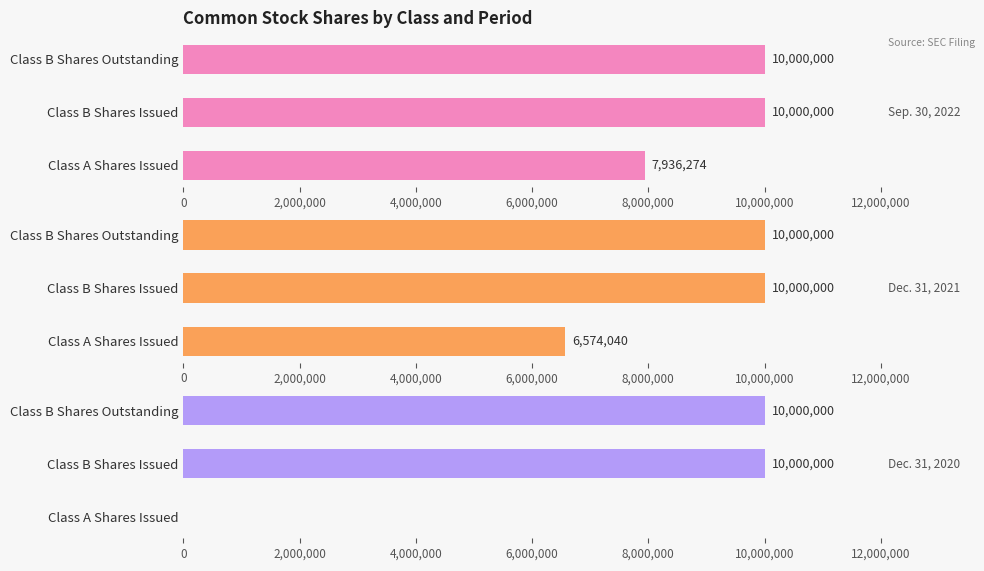

How many series are shown in this chart?

3